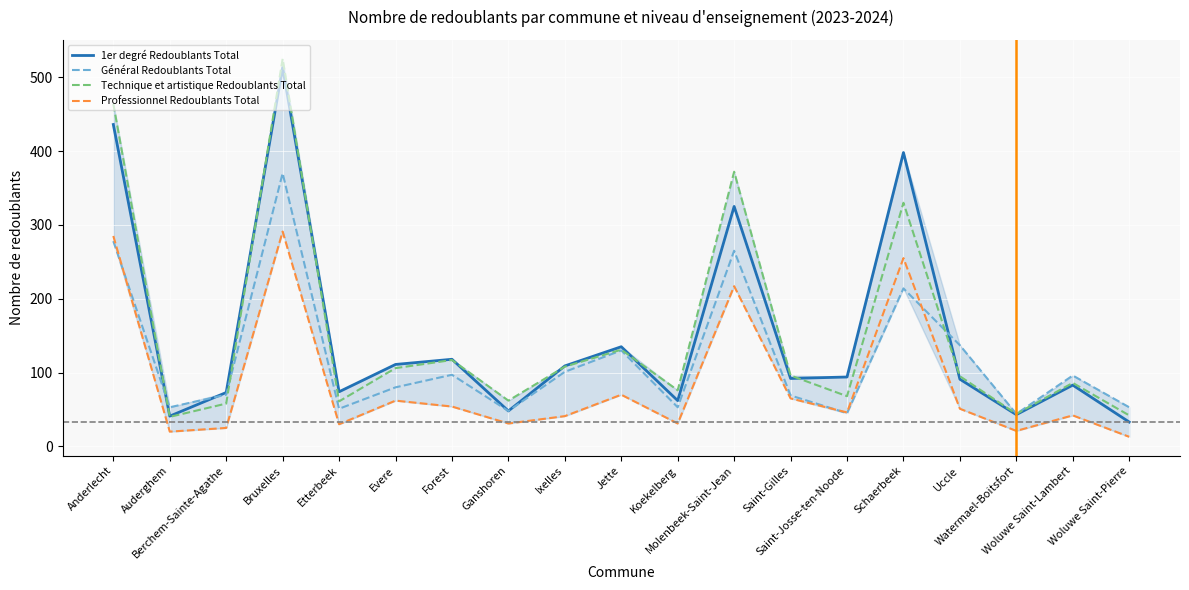

What is the smallest value displayed?

13